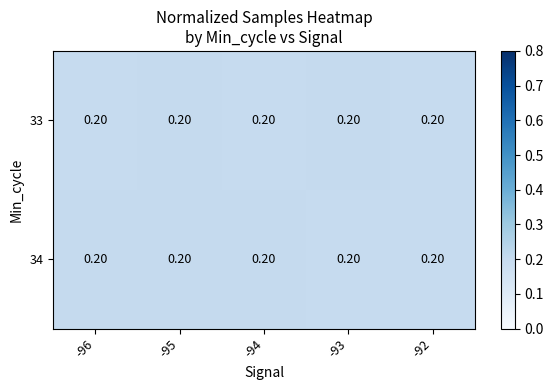

Count the number of categories in the chart.

5